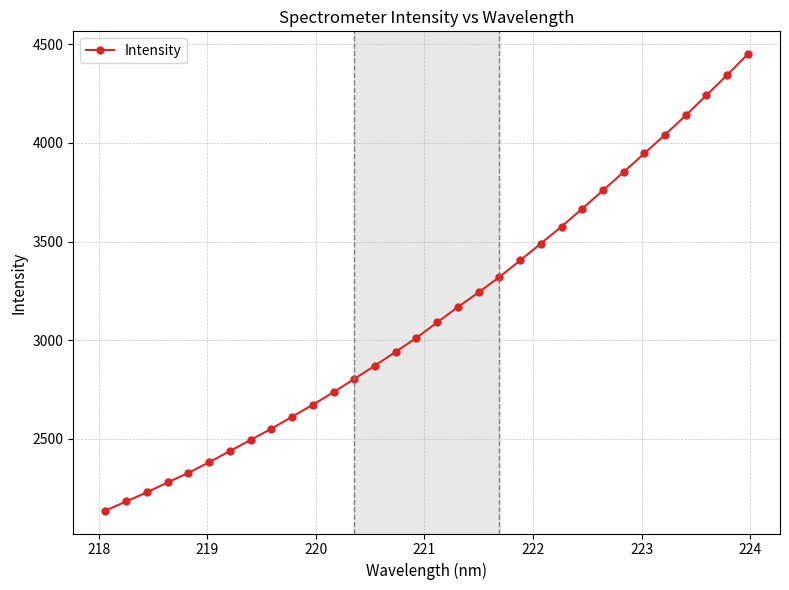

Is this an area chart (filled region under the line)?

No